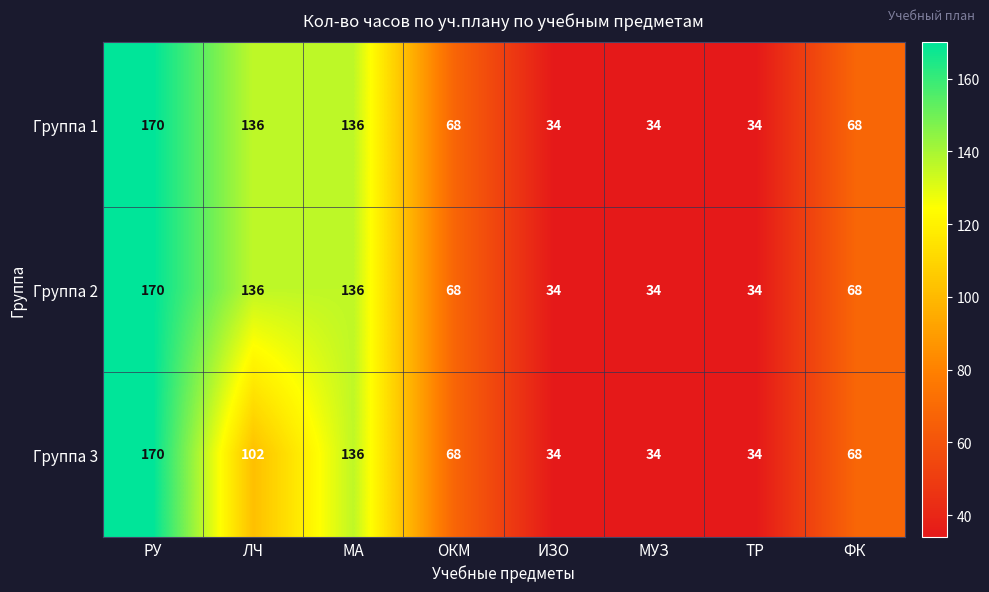

The Группа 1 series shows 59 at ИЗО. True or false?

False